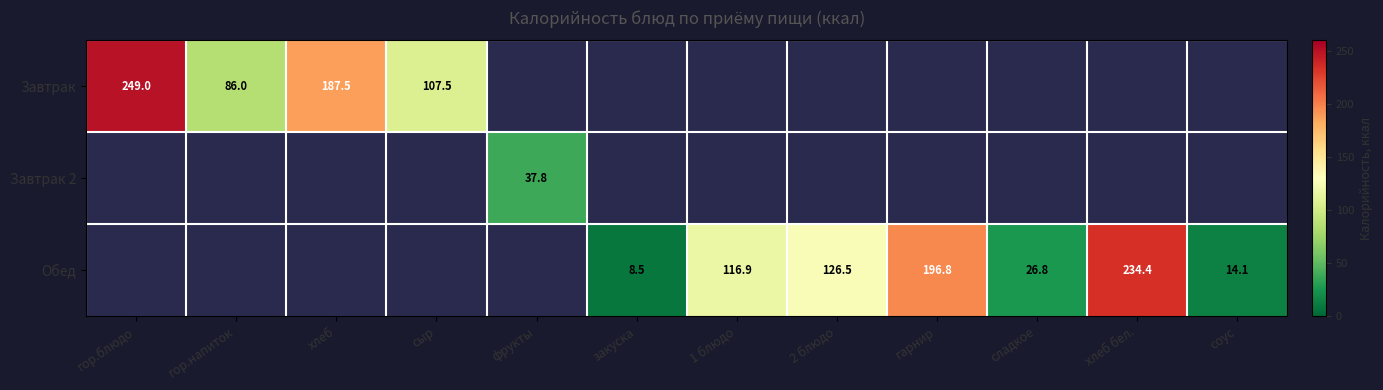

Which has a higher value, сладкое or закуска?

сладкое